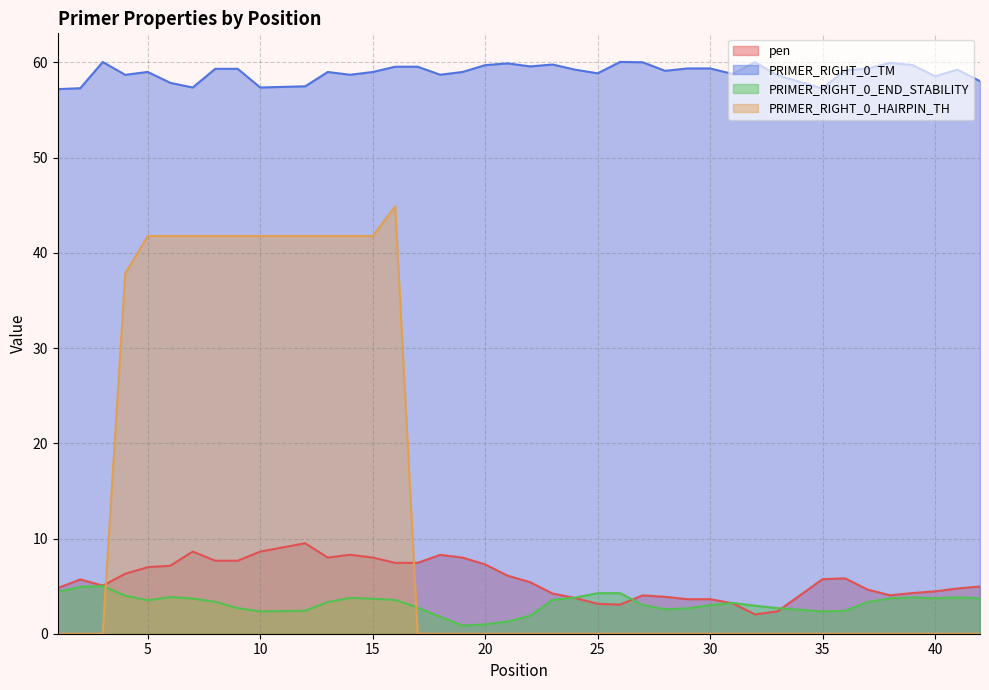

True or false: pen and PRIMER_RIGHT_0_TM cross at least once.

False